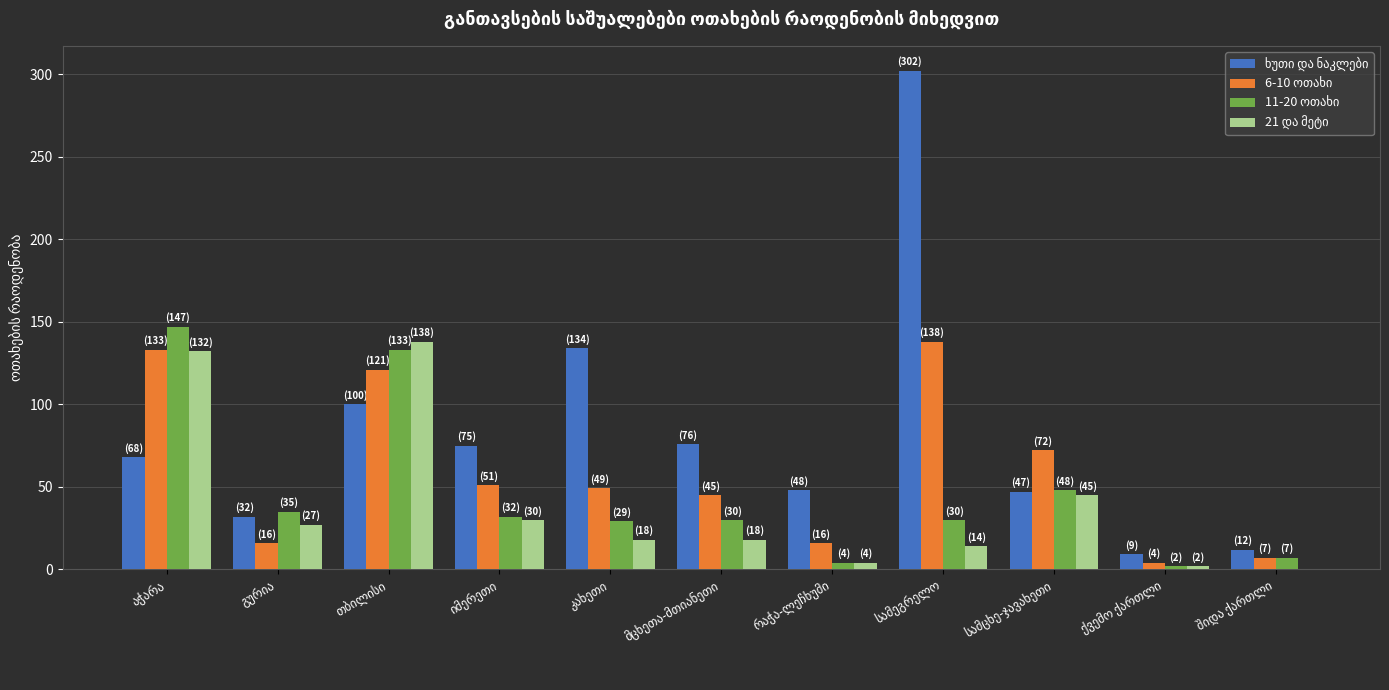

At which label does ხუთი და ნაკლები reach its peak?

სამეგრელო